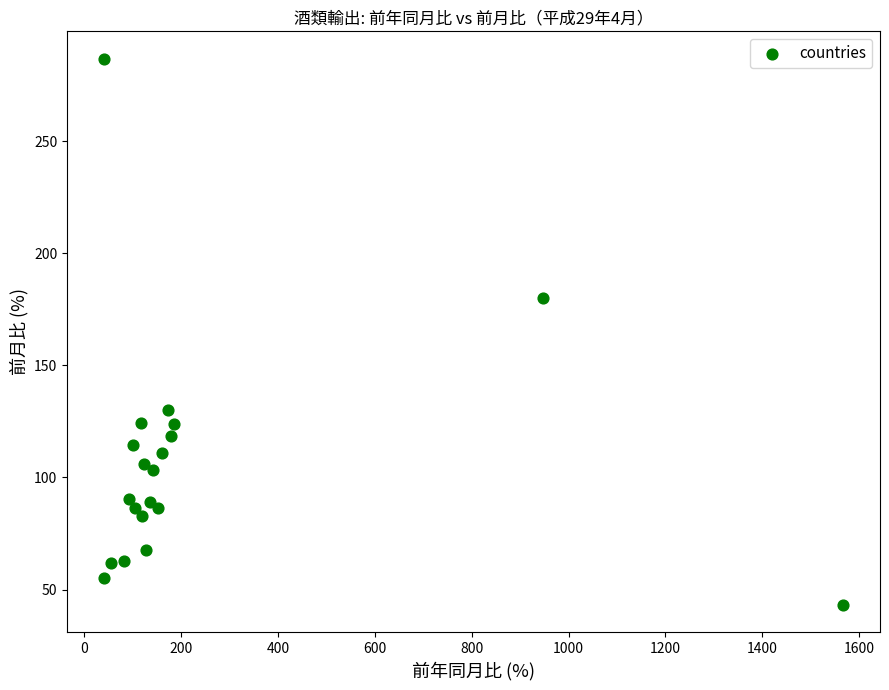

What Y value in the scatter plot is closest to 165?

180.1